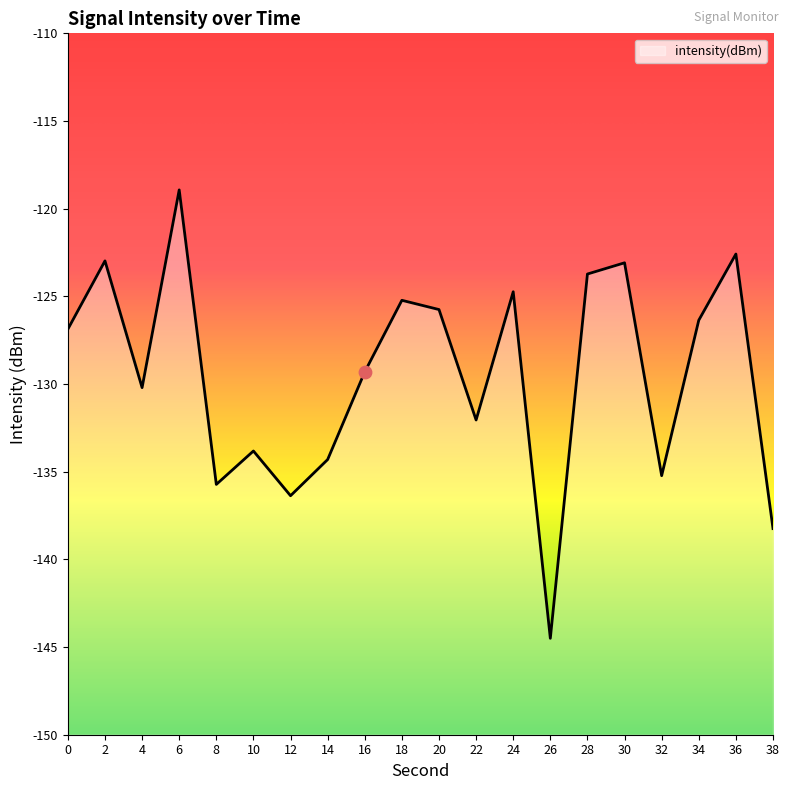

Which has a higher value, 12 or 30?

30